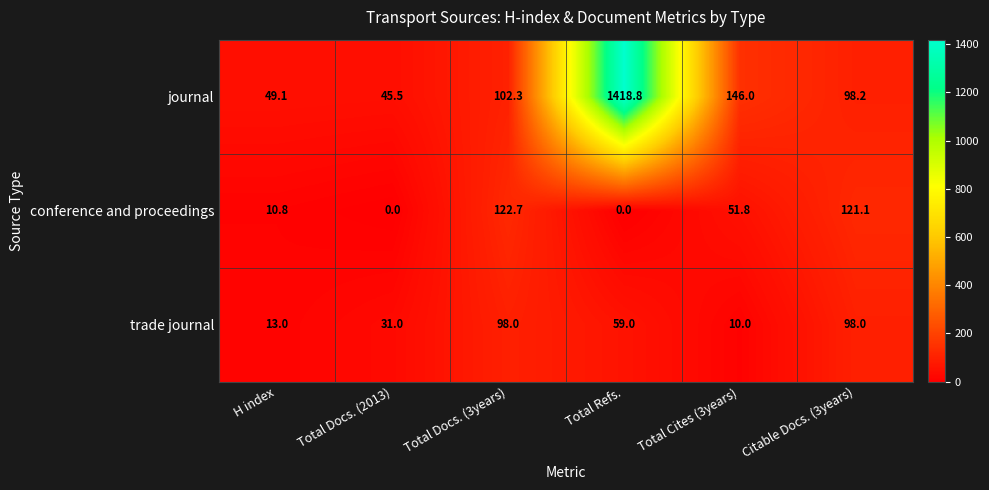

At which label does journal reach its minimum?

Total Docs. (2013)